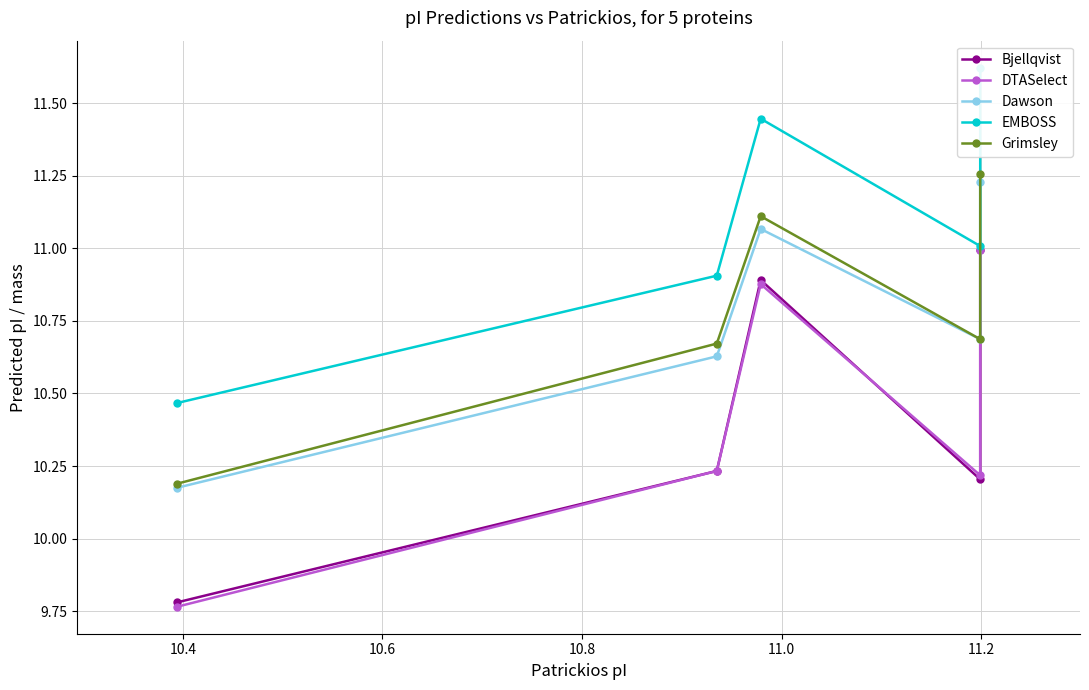

True or false: Bjellqvist and Grimsley cross at least once.

False